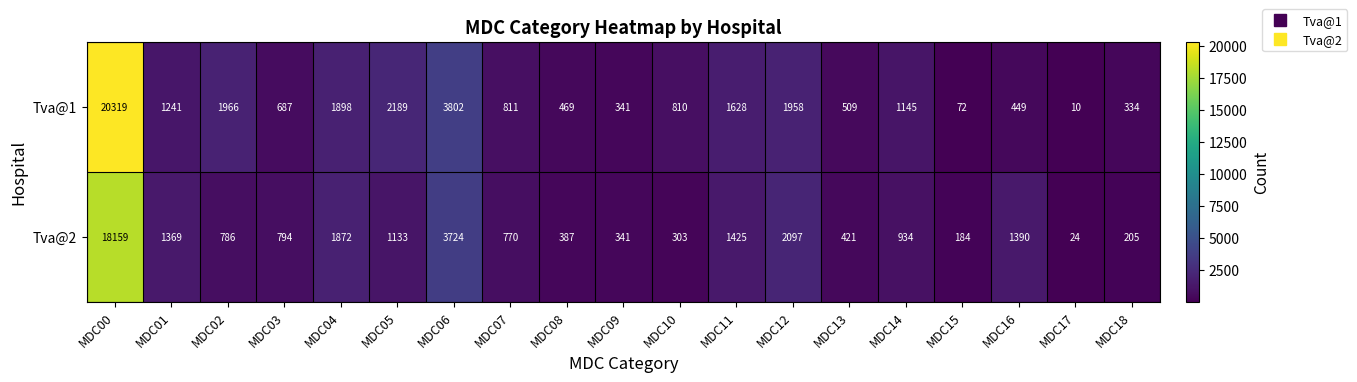

List the series in order of their overall mean, highest first.

Tva@1, Tva@2